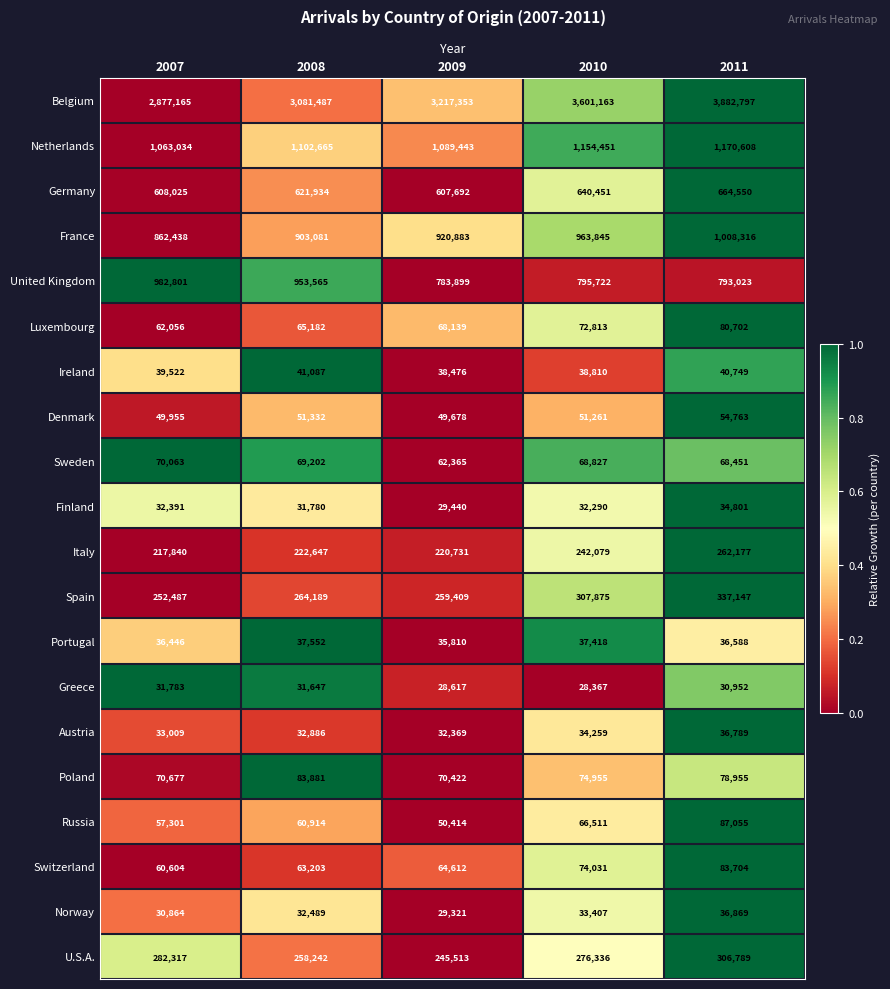

At which category is the sum across all series the highest?

2011